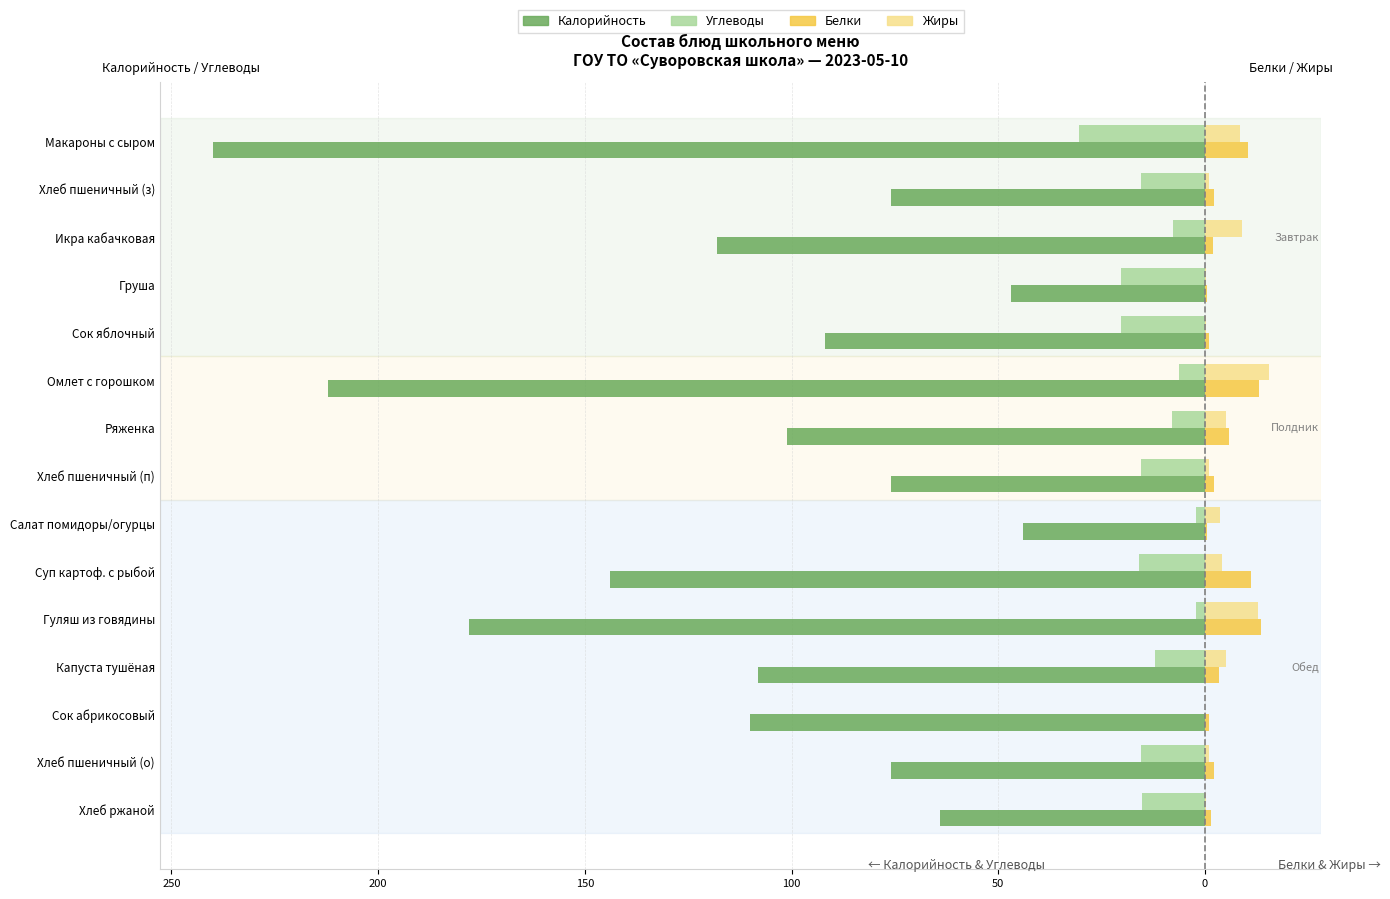

What are all the series names shown in the legend?

Калорийность, Углеводы, Белки, Жиры